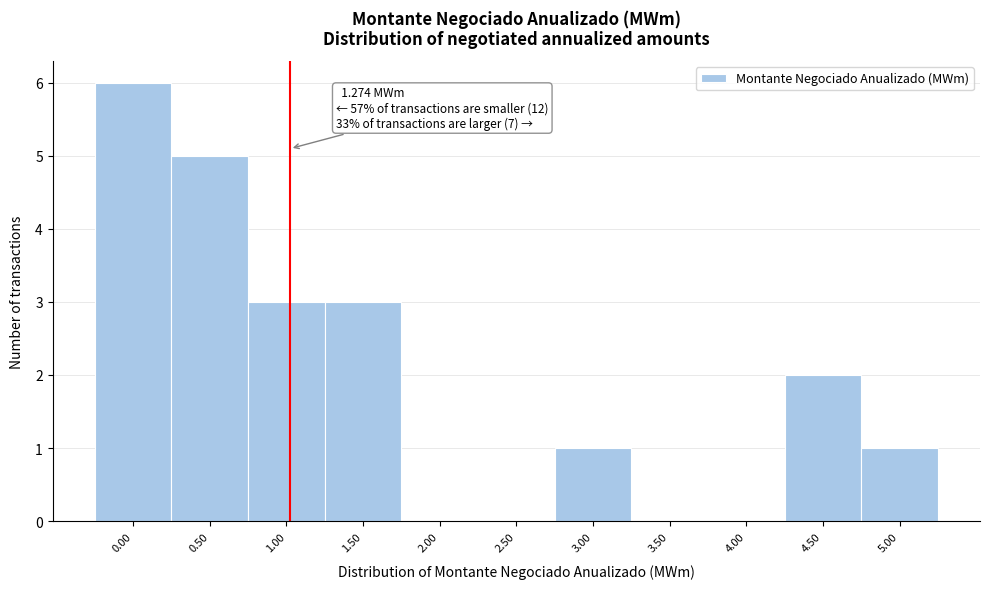

Reading left to right, extract all data points from this chart.

0.00=6	0.50=5	1.00=3	1.50=3	2.00=0	2.50=0	3.00=1	3.50=0	4.00=0	4.50=2	5.00=1